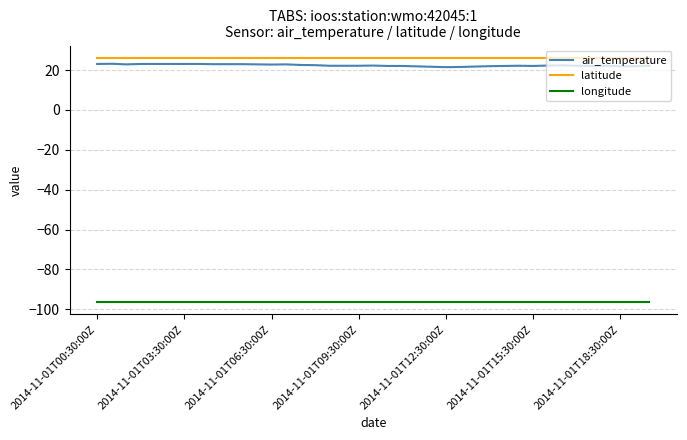

Which series has the widest spread of values?

air_temperature